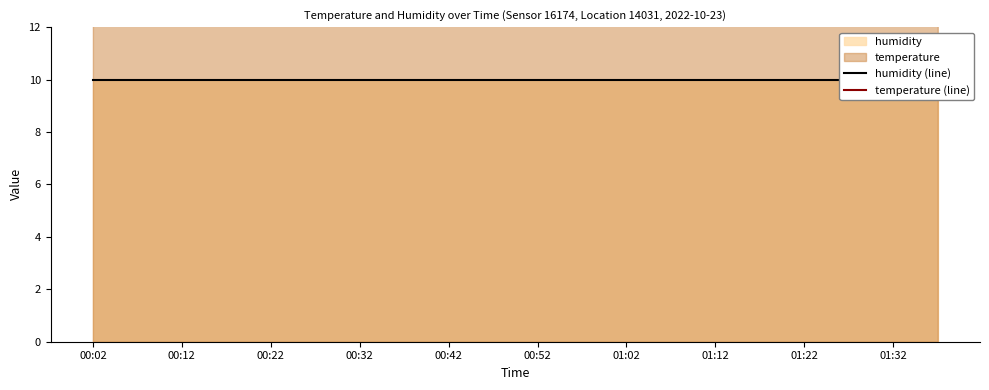

Is it true that humidity (line) equals 2.8 at 00:12?

False